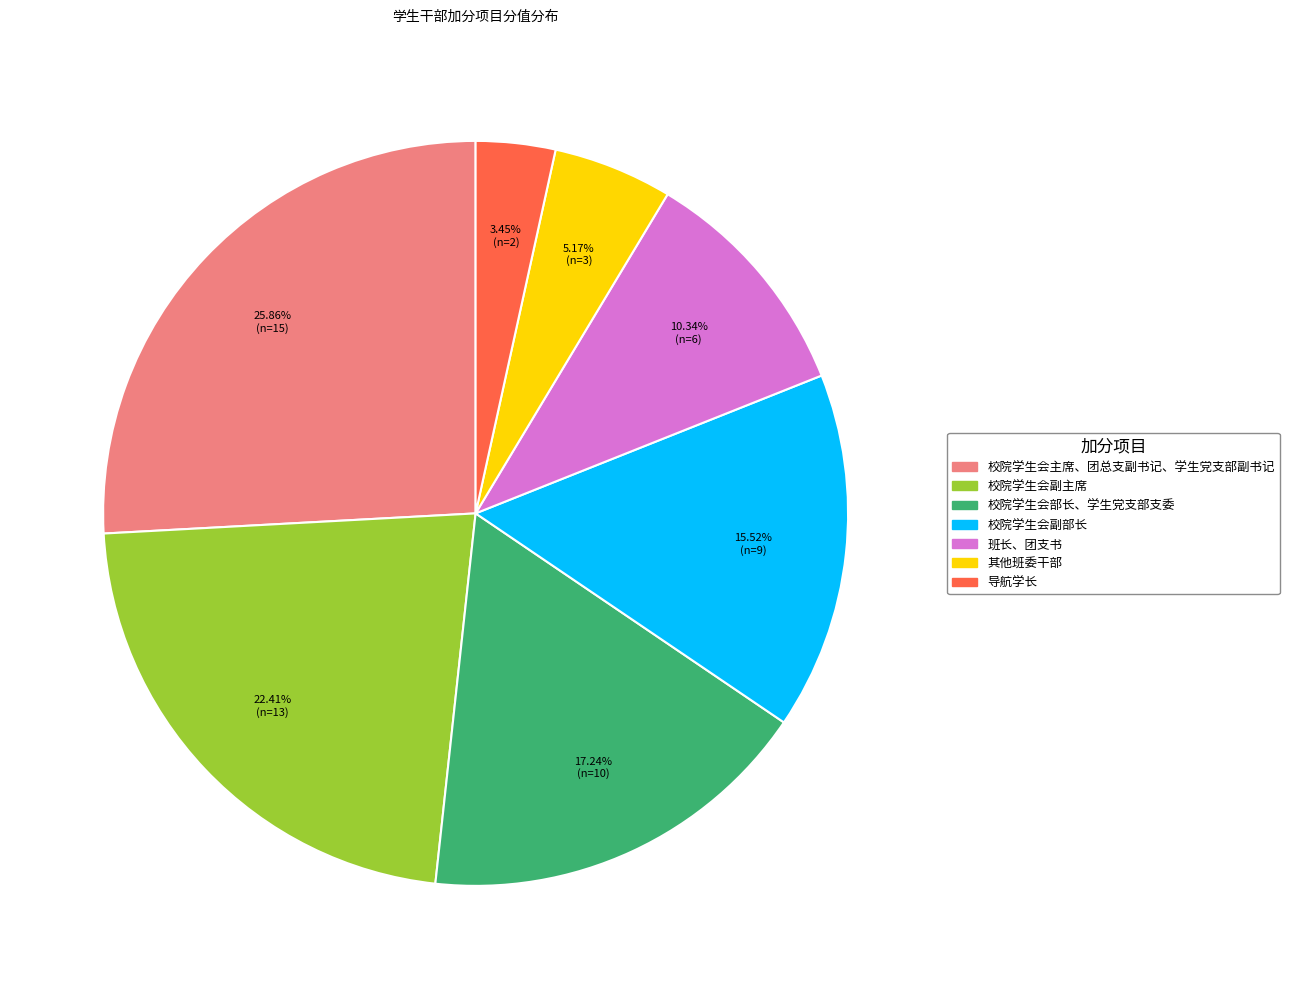

To the nearest percent, what portion does 校院学生会副部长 represent?

16%